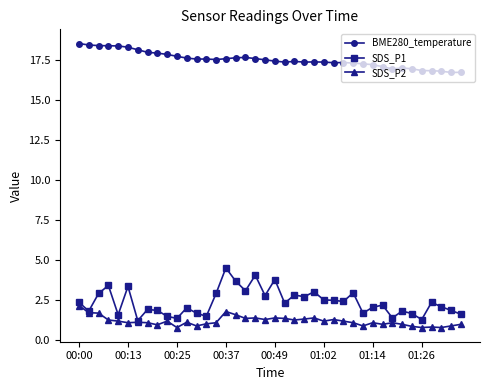

True or false: BME280_temperature has more than 0 points higher than both neighbors.

True